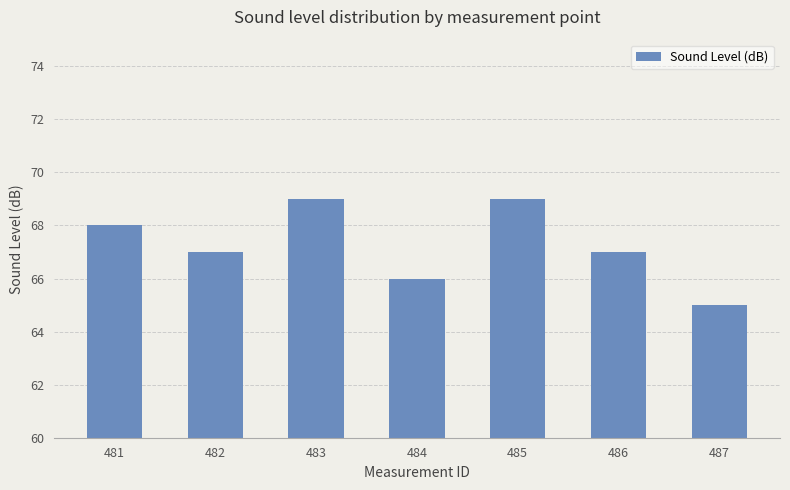

Reading left to right, extract all data points from this chart.

68	67	69	66	69	67	65